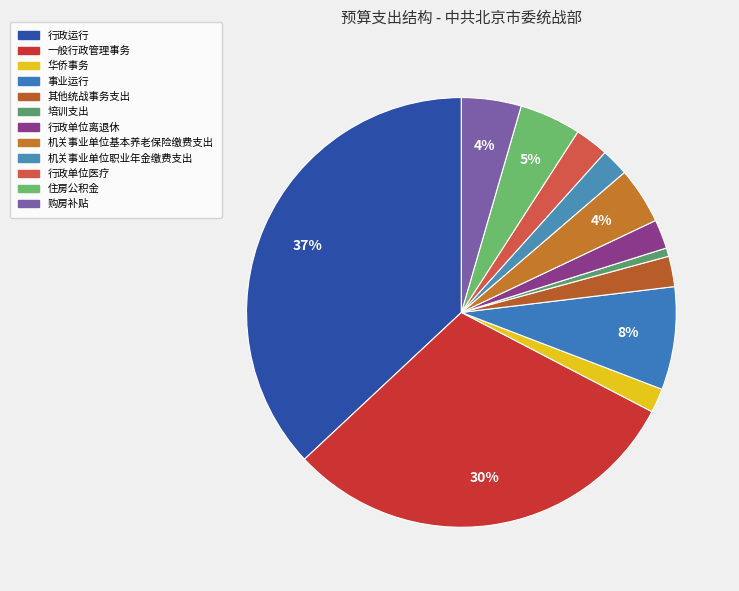

Which category has the smallest portion of the pie?

培训支出